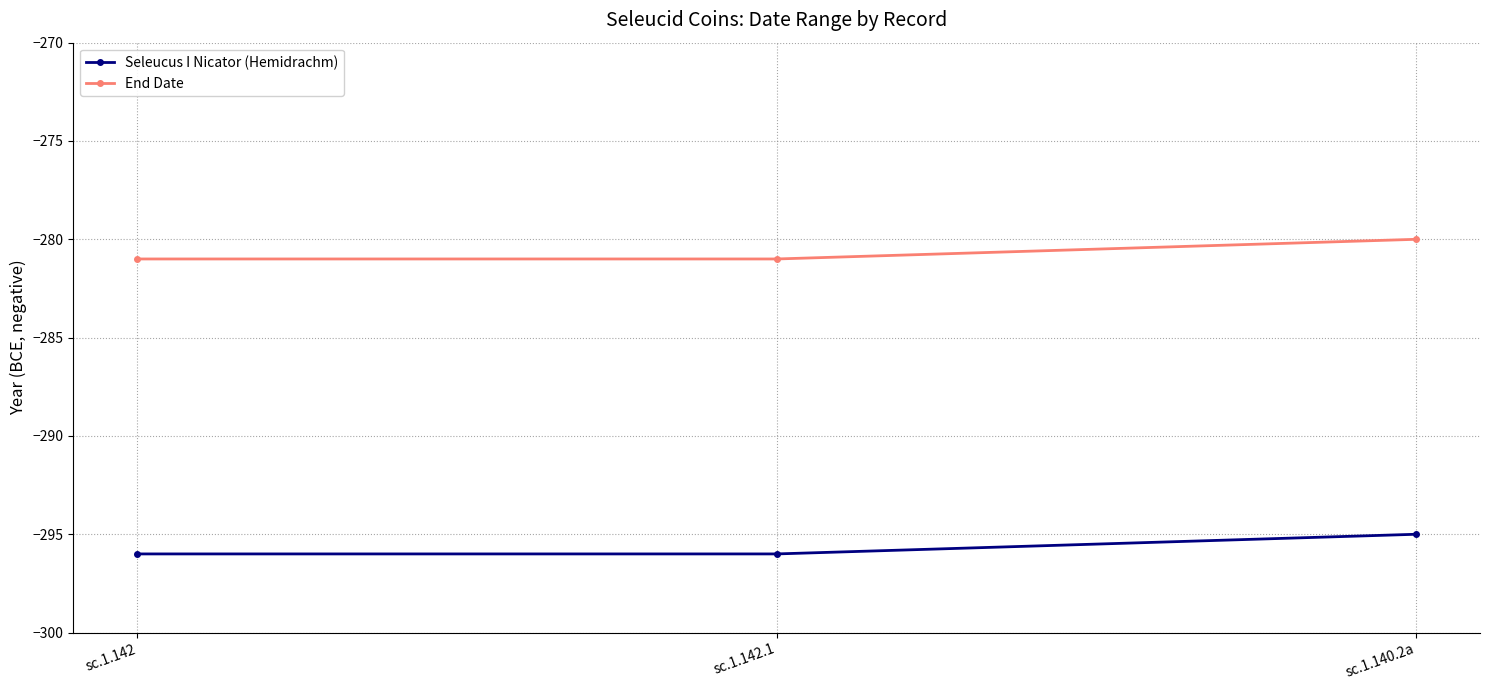

What is the total value across all series at sc.1.140.2a?

-575